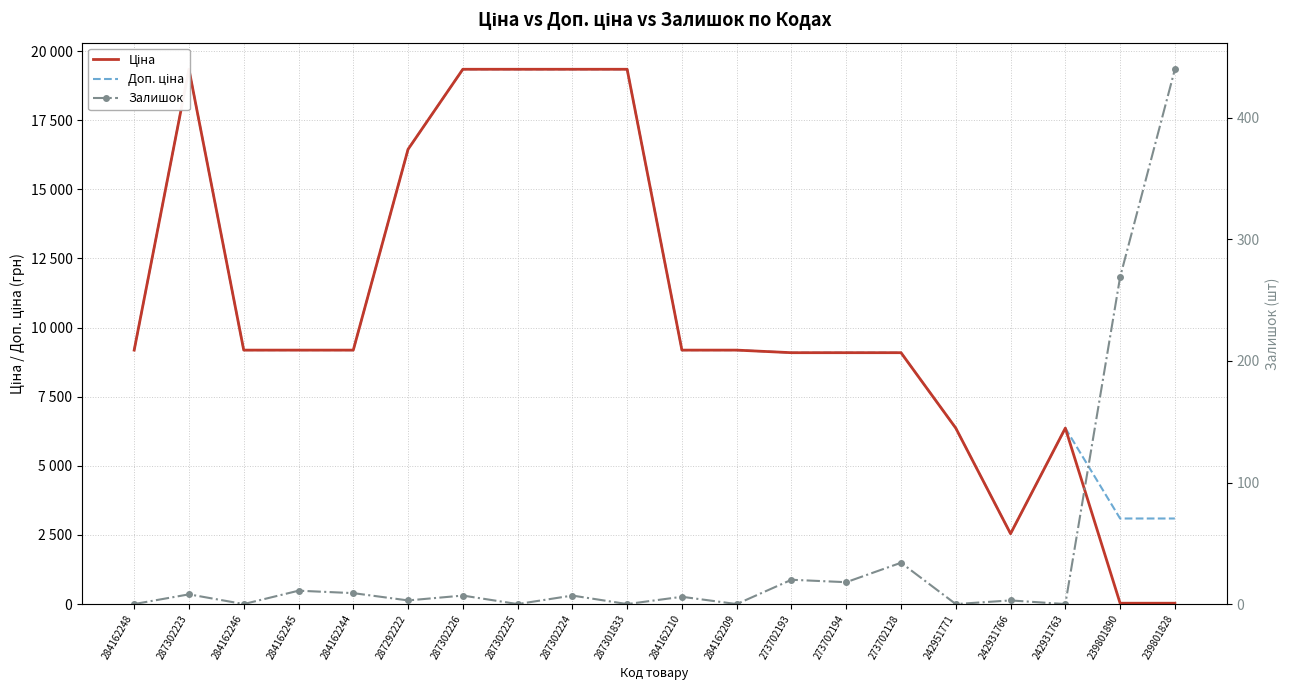

How many lines are shown in the chart?

3